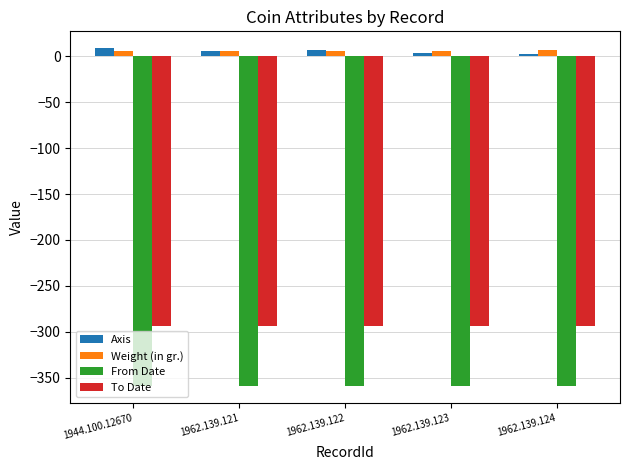

What is the label of the 3rd bar from the right?

1962.139.122